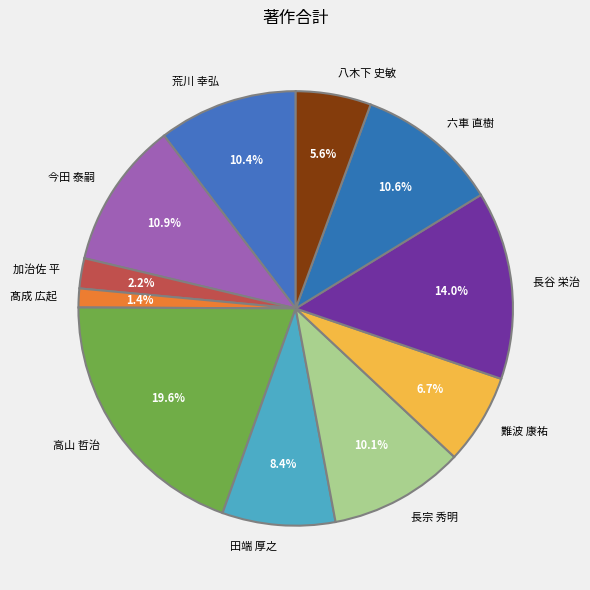

To the nearest percent, what is the average slice percentage?

9%